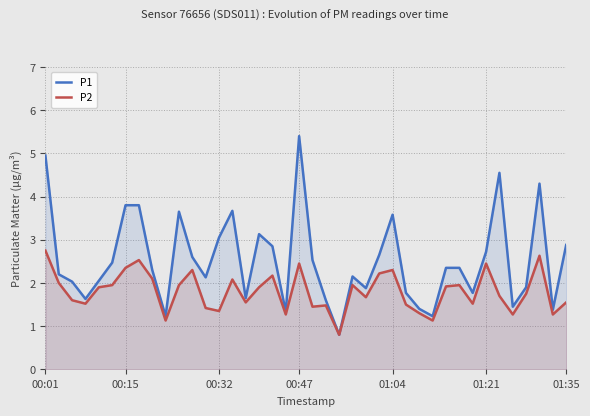

In P2, how many points are higher than both neighbors (excluding endpoints)?

11